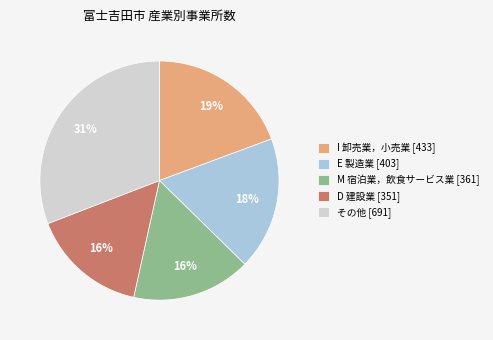

Is there any slice that represents more than half of the pie?

No